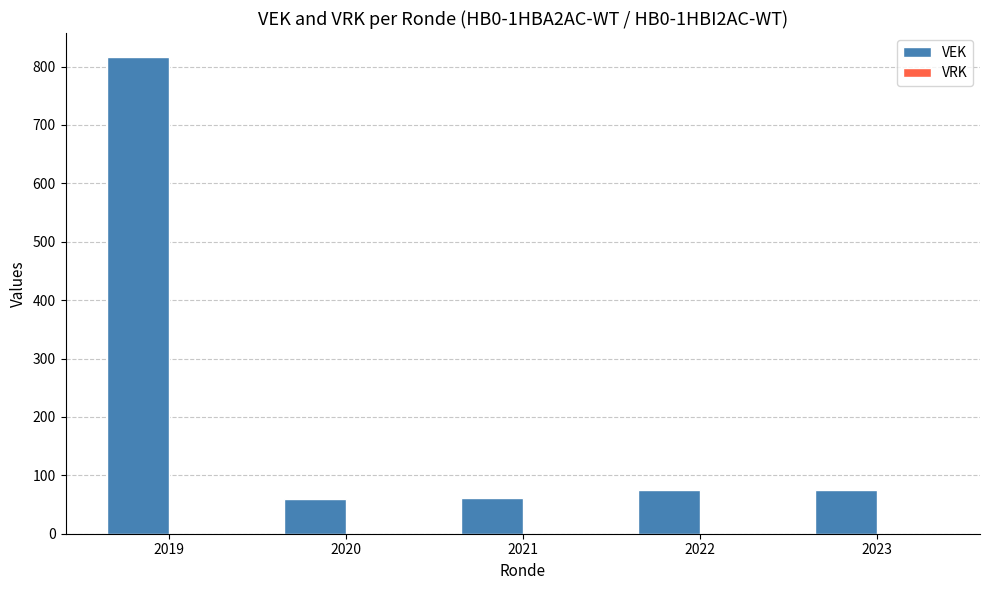

What is the maximum value shown in the chart?

816.5